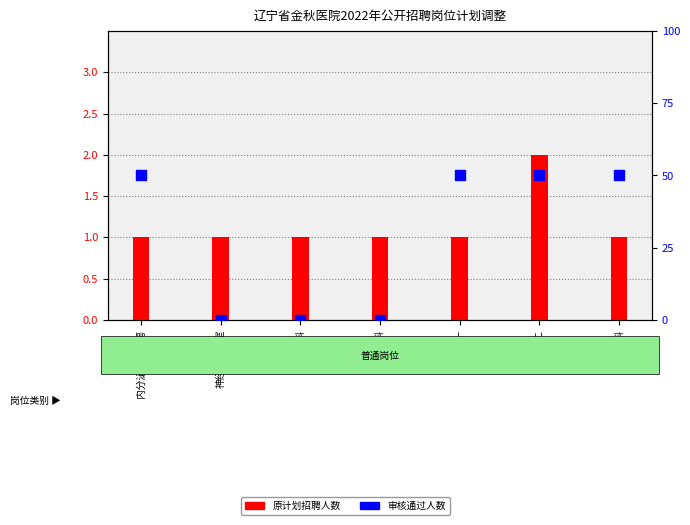

Which series has the widest spread of Y values?

审核通过人数